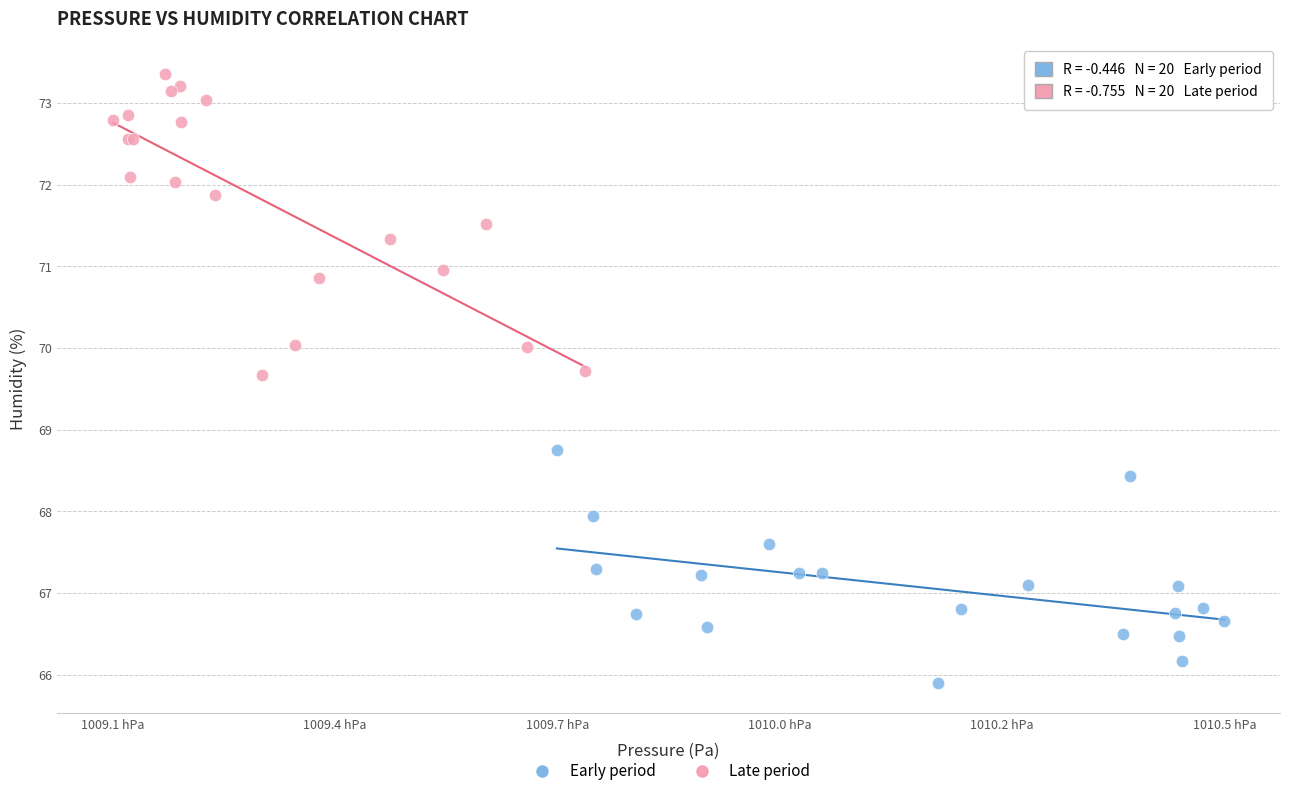

Which series reaches the maximum Y coordinate?

Late period